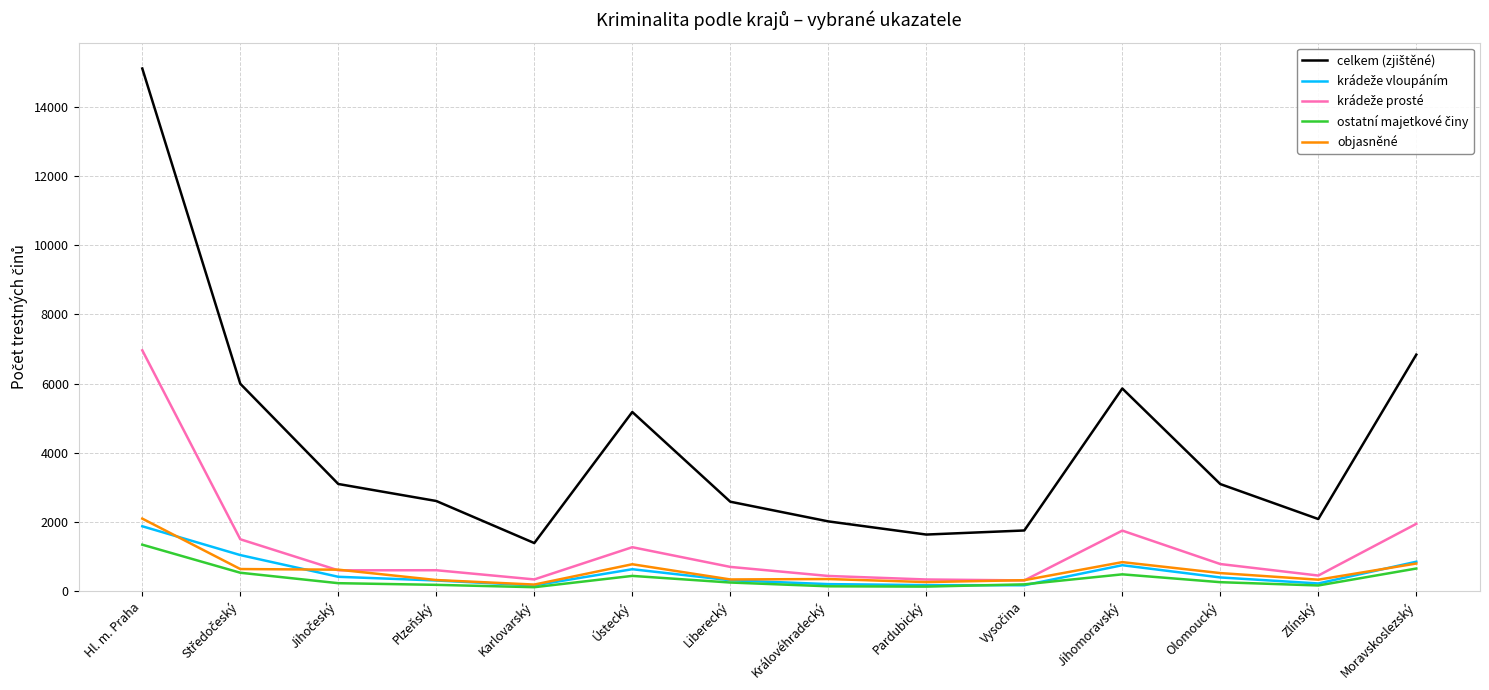

What is the total value across all series at Moravskoslezský?

11058